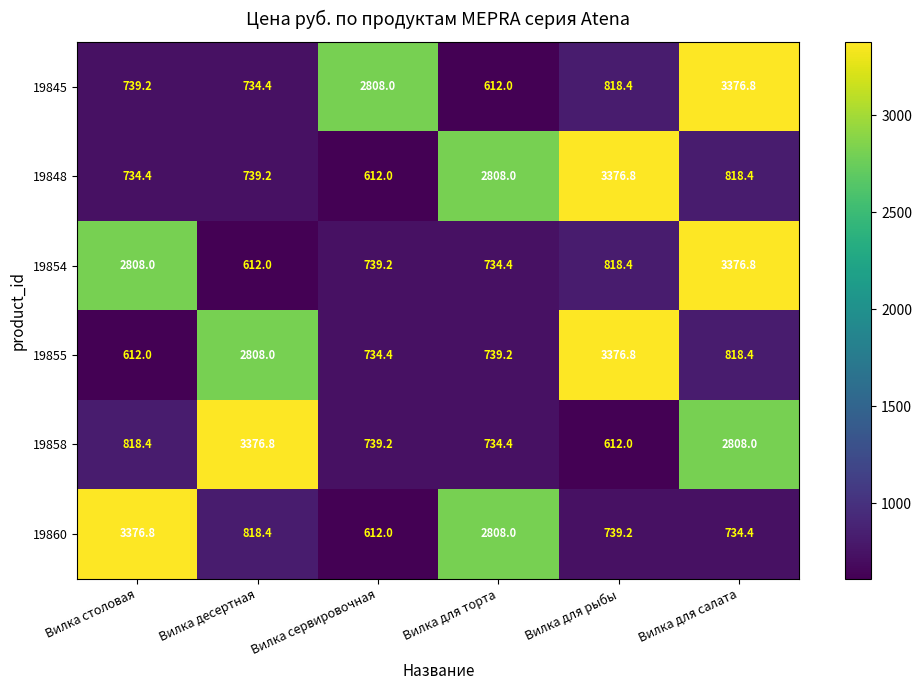

At how many categories does at least one series exceed 2257?

6